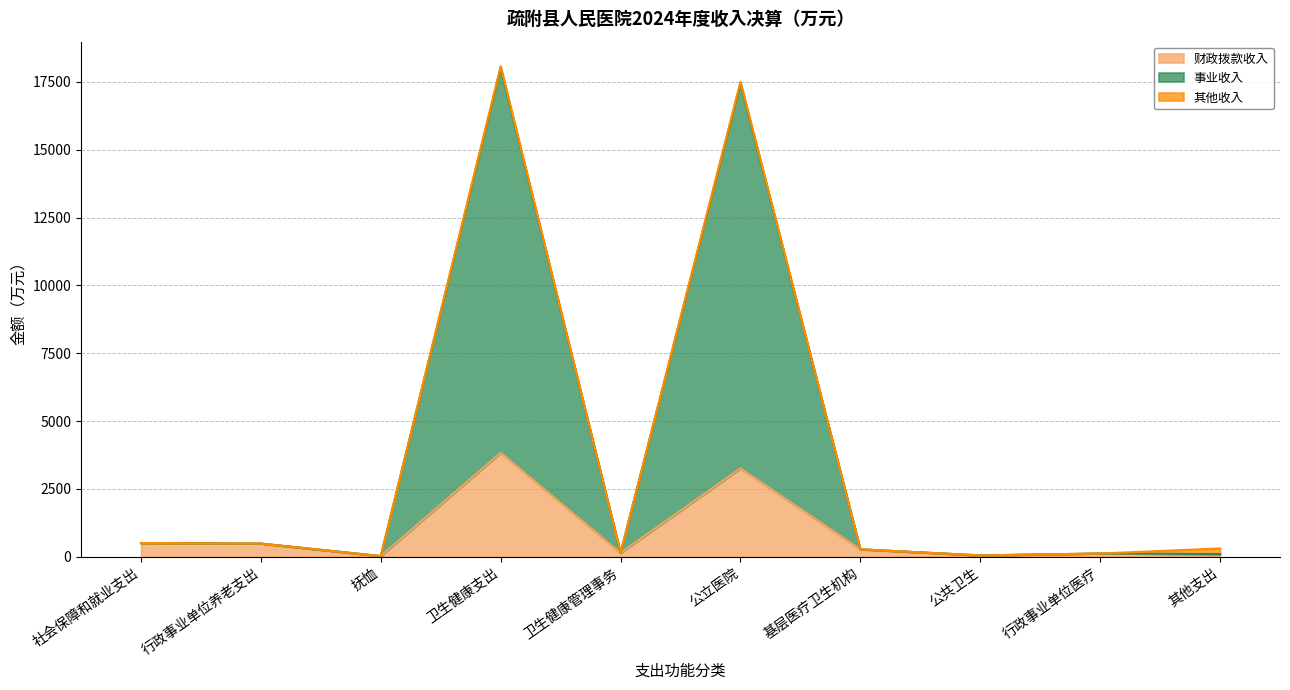

In 事业收入, how many points are higher than both neighbors (excluding endpoints)?

2